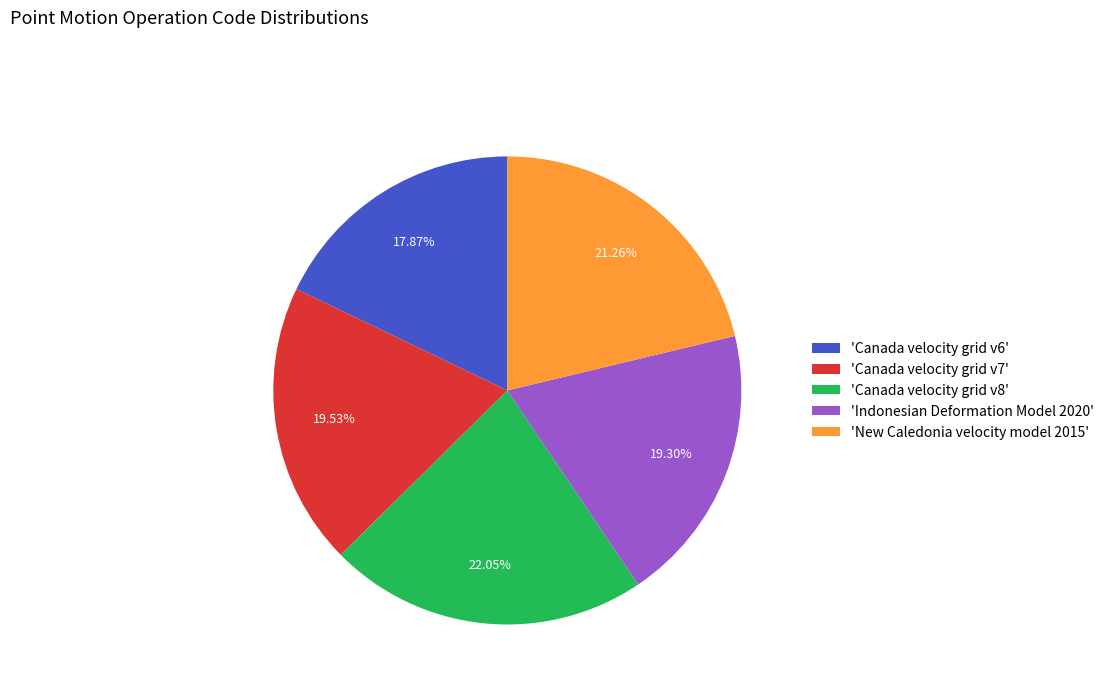

How many segments does this pie chart have?

5